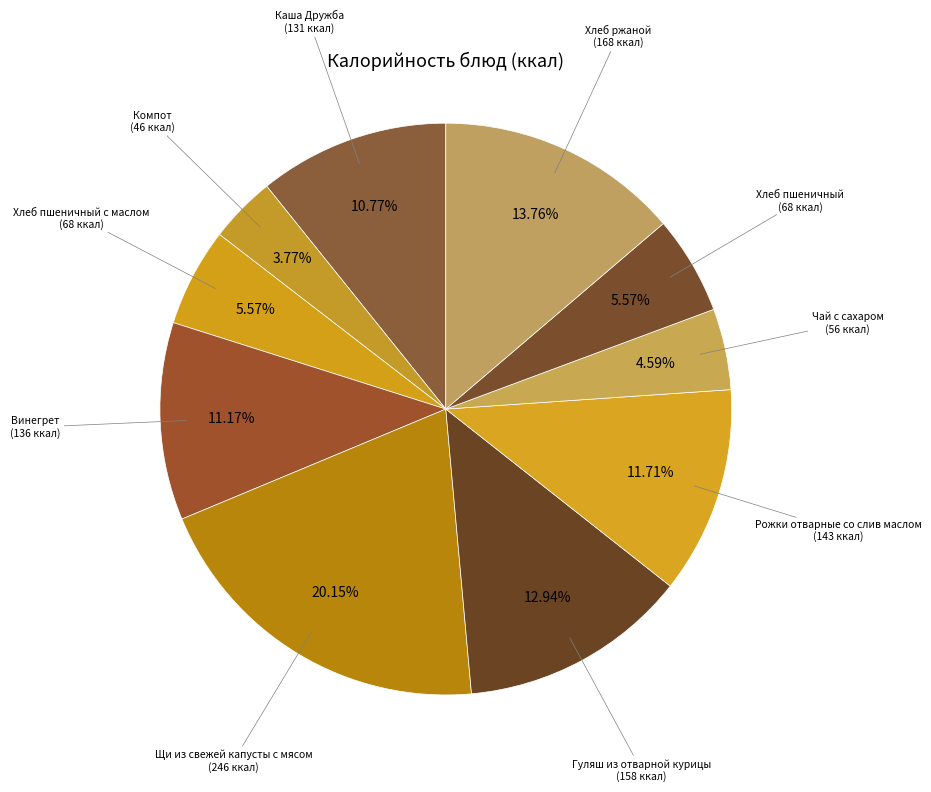

Rank the categories by value from highest to lowest.

Щи из свежей капусты с мясом, Хлеб ржаной, Гуляш из отварной курицы, Рожки отварные со слив маслом, Винегрет, Каша Дружба, Хлеб пшеничный с маслом, Хлеб пшеничный, Чай с сахаром, Компот